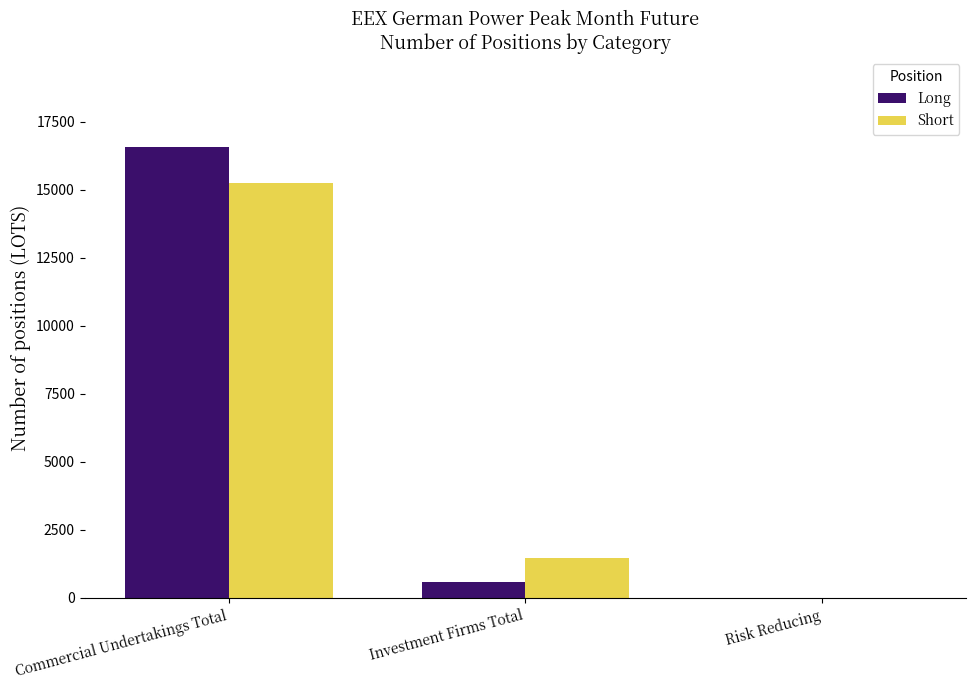

What is the sum of the Short values at Risk Reducing and Investment Firms Total?

1481